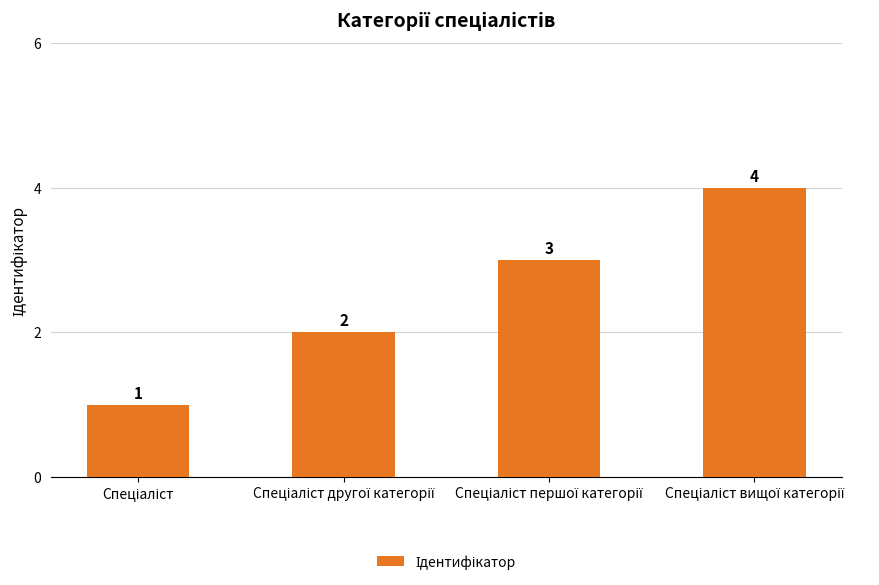

What is the value of the 3rd bar from the left?

3